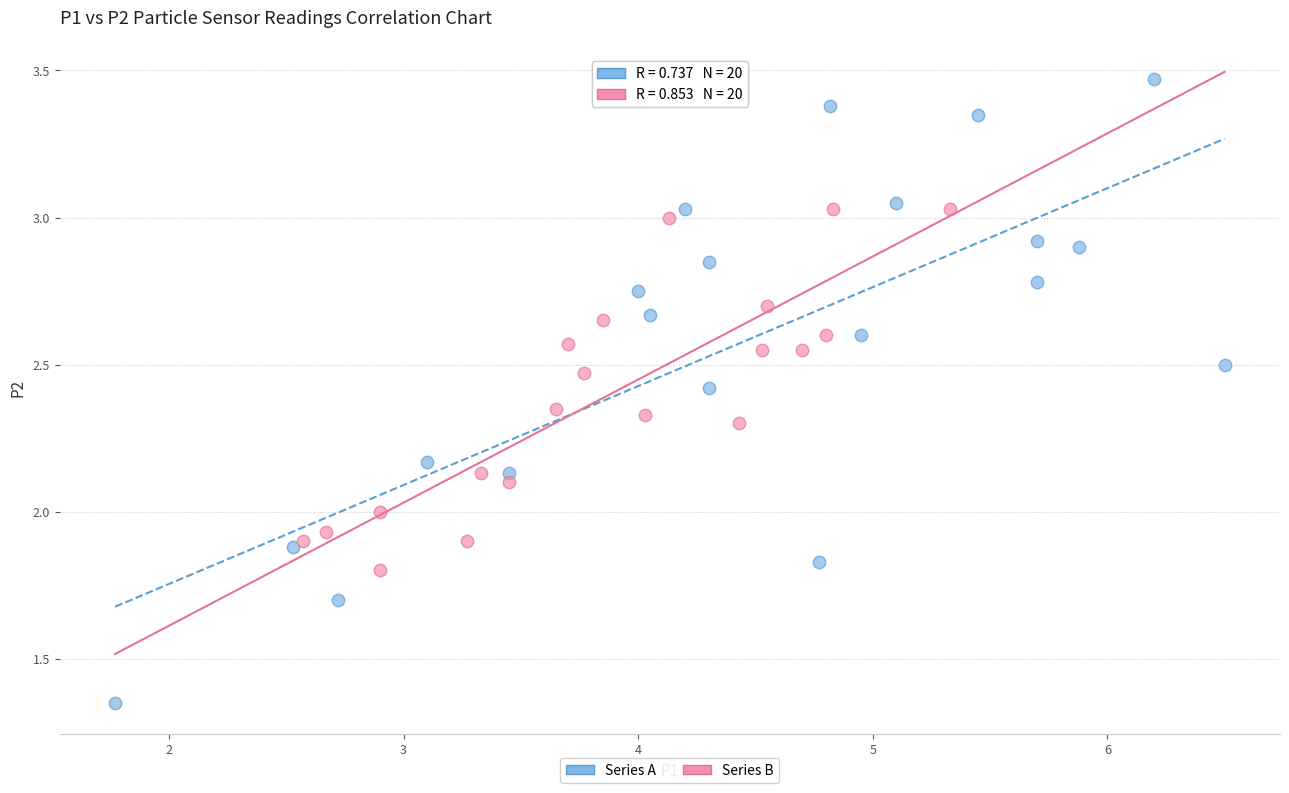

Which series contains the highest Y value?

Series A